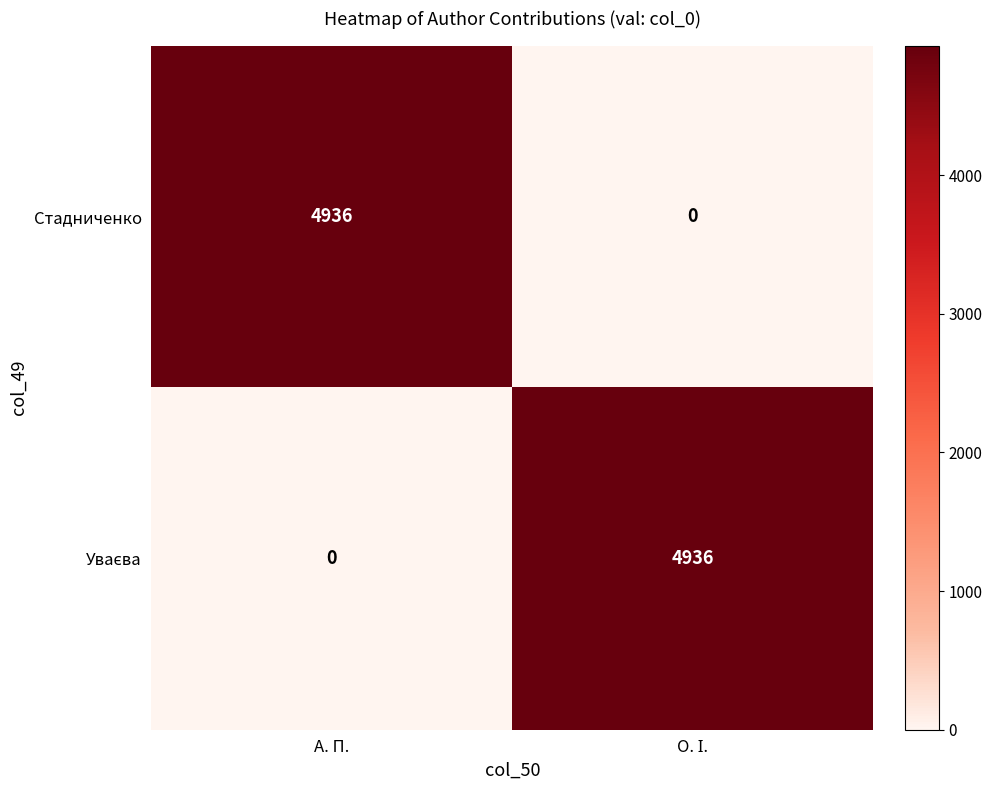

The Стадниченко series shows 8566 at А. П.. True or false?

False